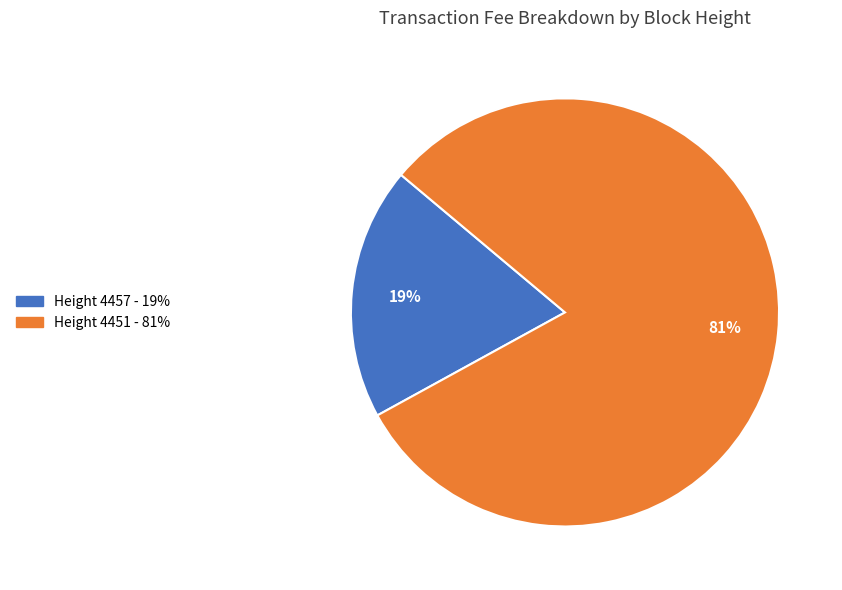

Is there any slice that represents more than half of the pie?

Yes